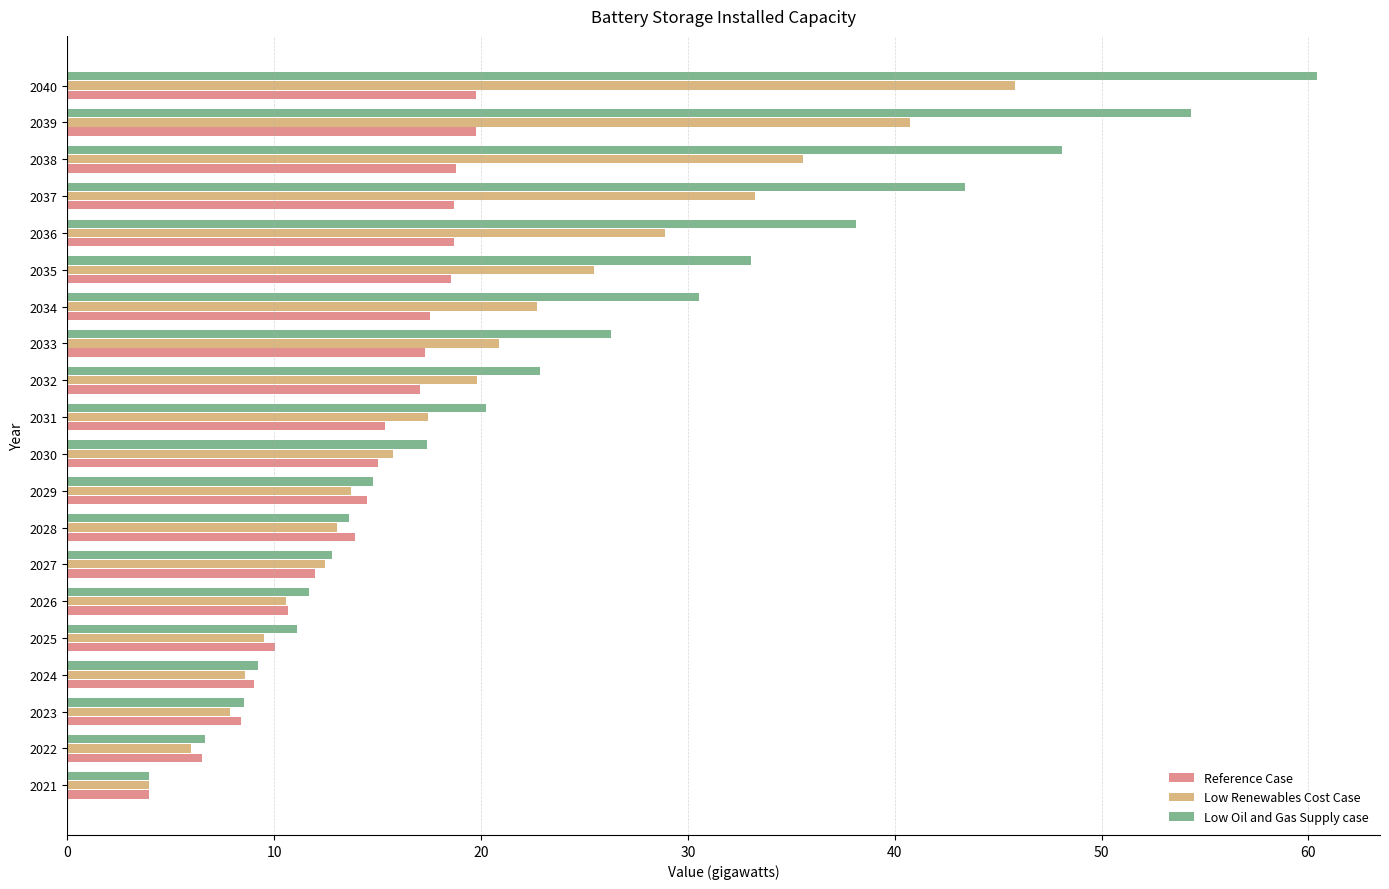

At which category is the sum across all series the highest?

2040